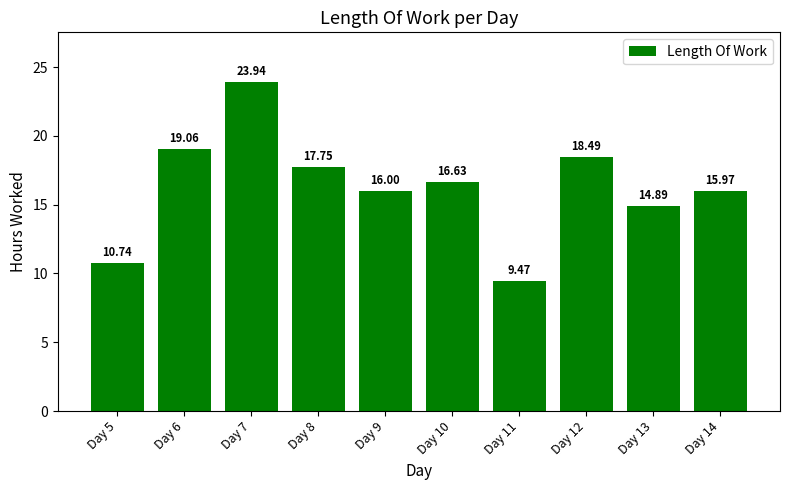

At which category does the chart reach its peak across all series?

Day 7